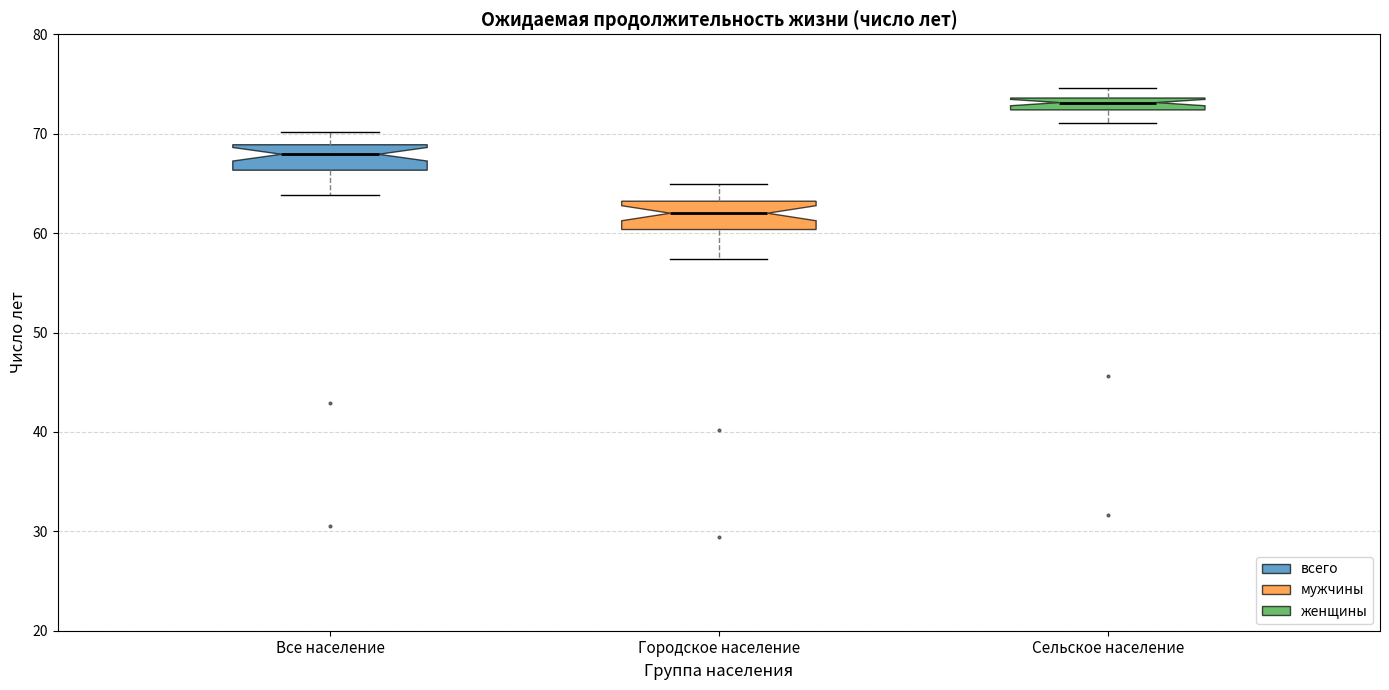

Which box's median line is the highest?

Сельское население